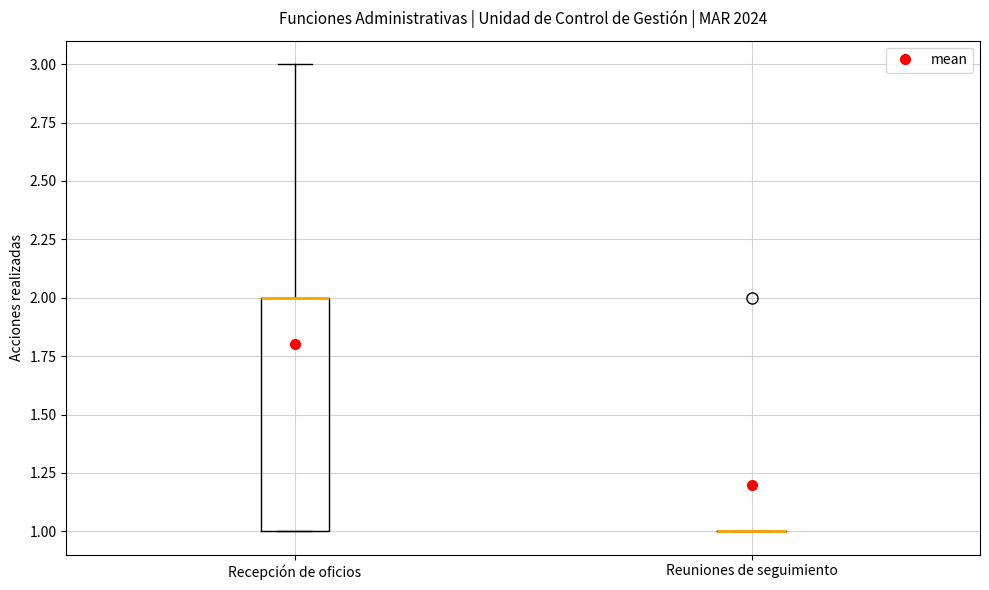

Where is the upper edge of the box for Recepción de oficios on the y-axis? The values are not printed on the chart, so give them approximately, as read against the axis.

2